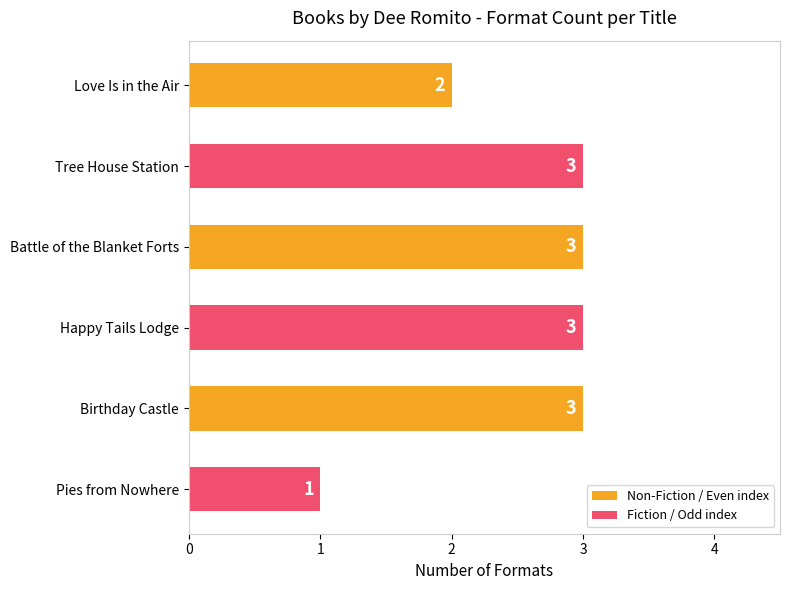

The value at Birthday Castle is 4. True or false?

False